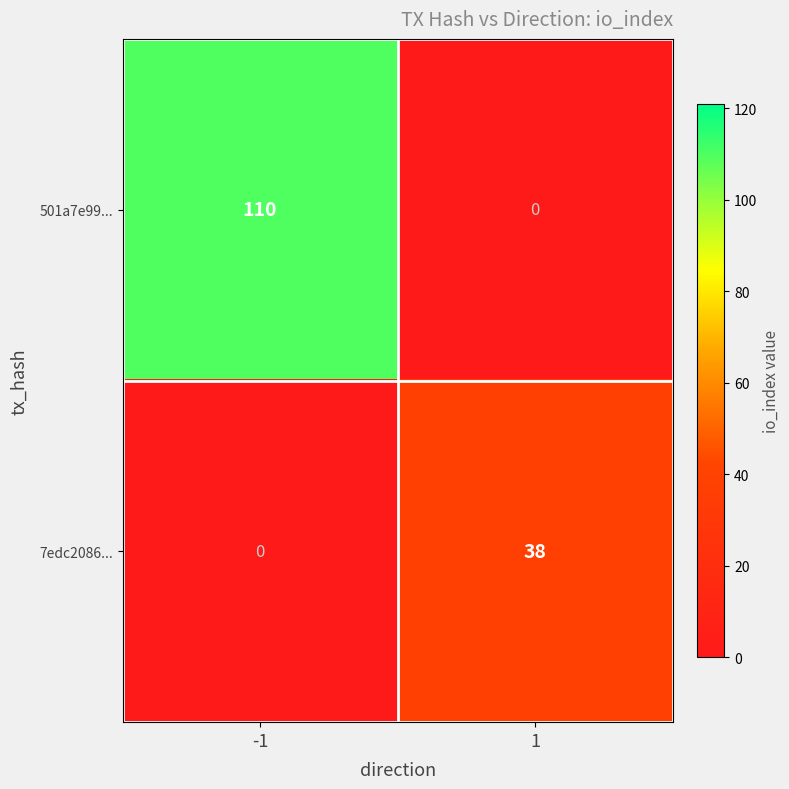

Which series has the widest spread of values?

501a7e99...